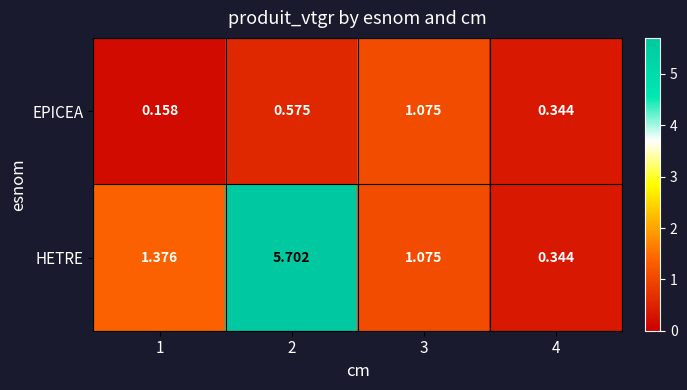

At how many categories does at least one series exceed 1?

3